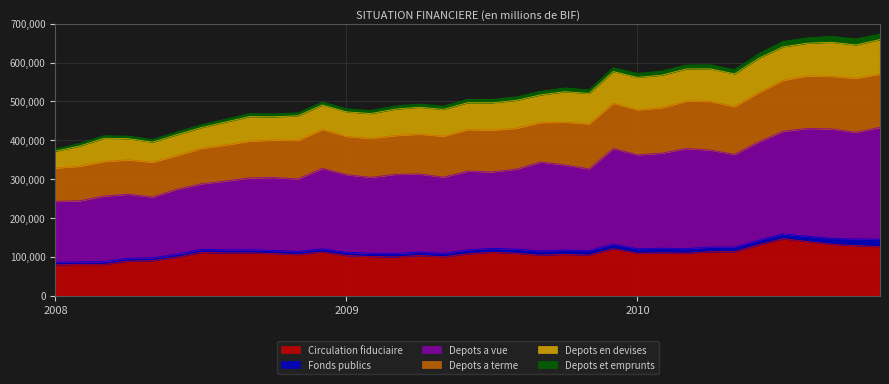

In Depots a terme, how many points are lower than both neighbors (excluding endpoints)?

9